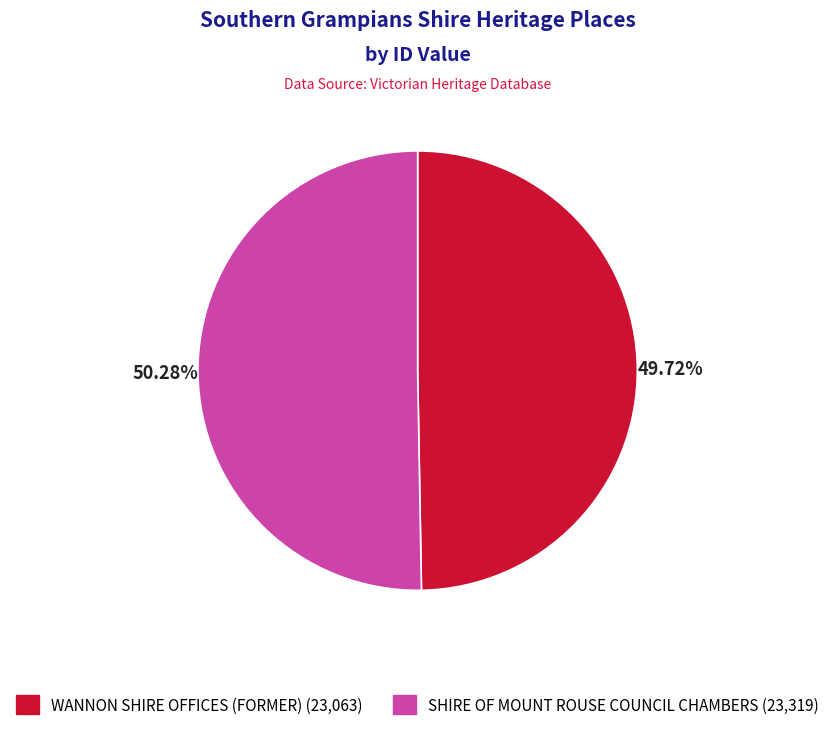

Rank the categories by value from highest to lowest.

SHIRE OF MOUNT ROUSE COUNCIL CHAMBERS, WANNON SHIRE OFFICES (FORMER)